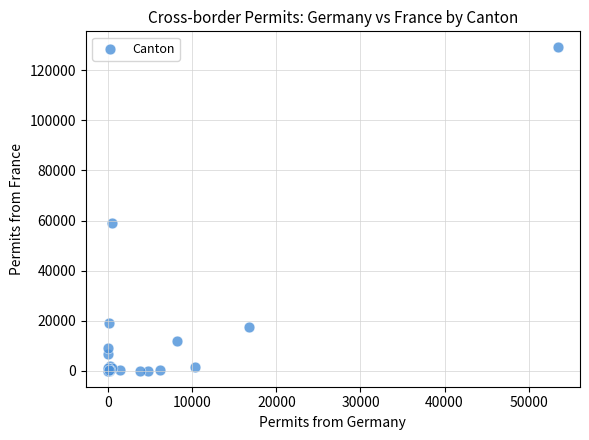

What Y value in the scatter plot is closest to 64588?

59047